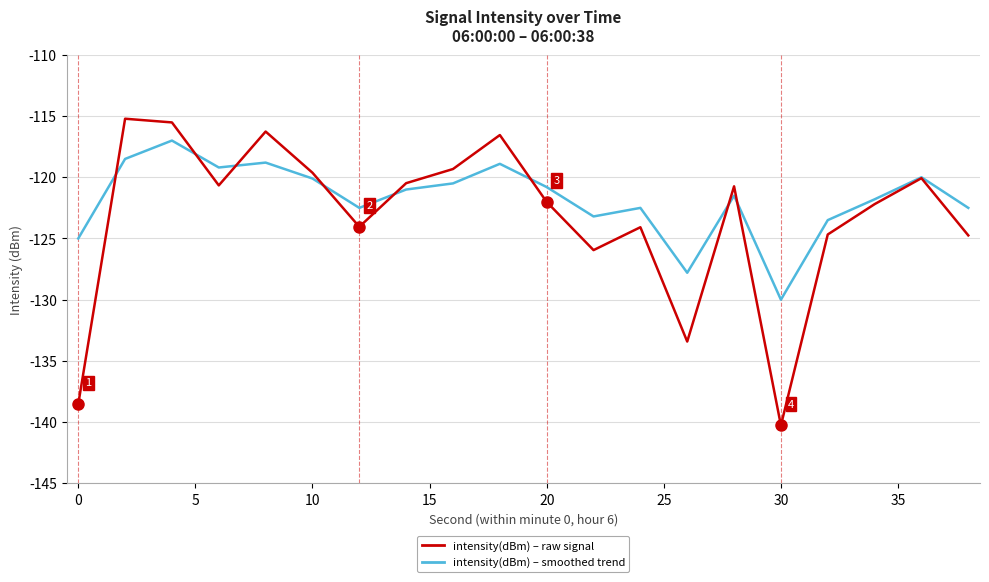

What is the greatest value displayed?

-115.2